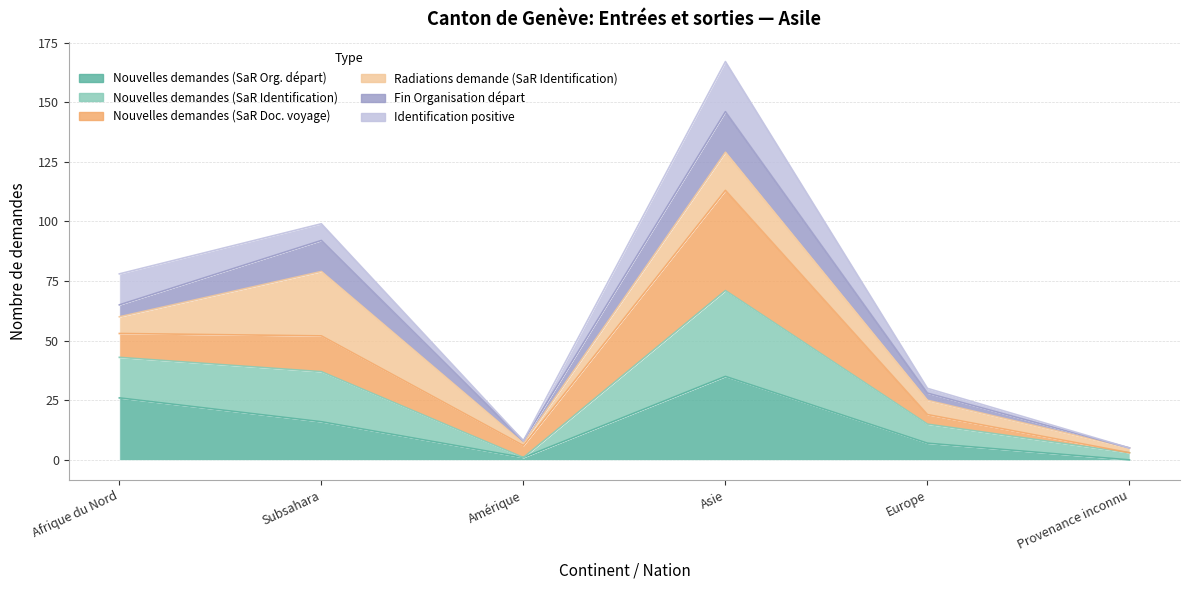

True or false: Identification positive and Nouvelles demandes (SaR Org. départ) intersect in this chart.

False